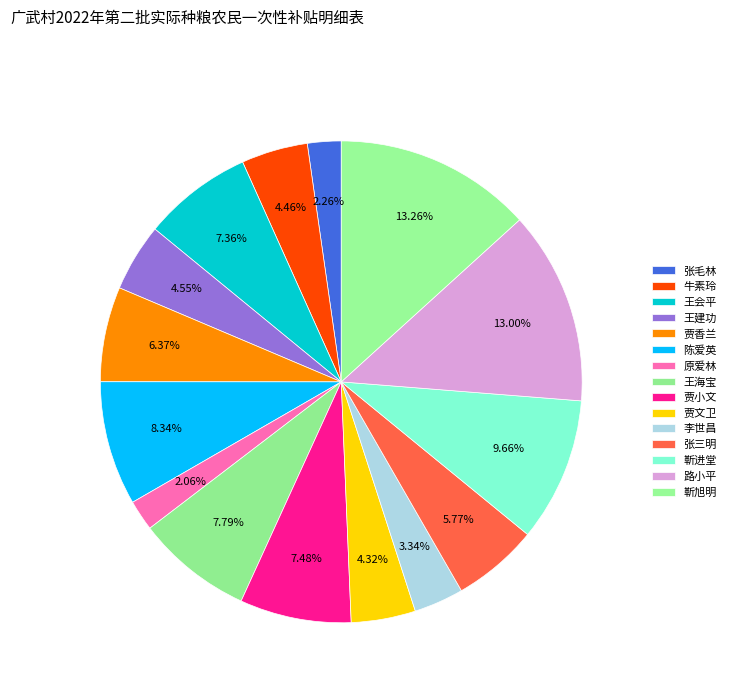

Approximately how many times larger is the value at 张毛林 compared to 原爱林?

1.1